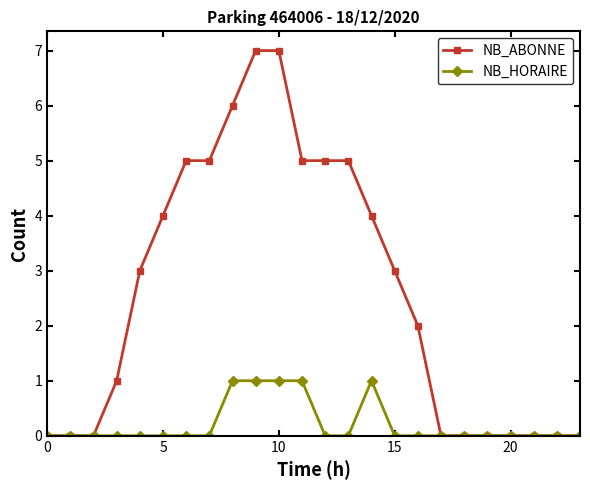

What is the greatest value displayed?

7